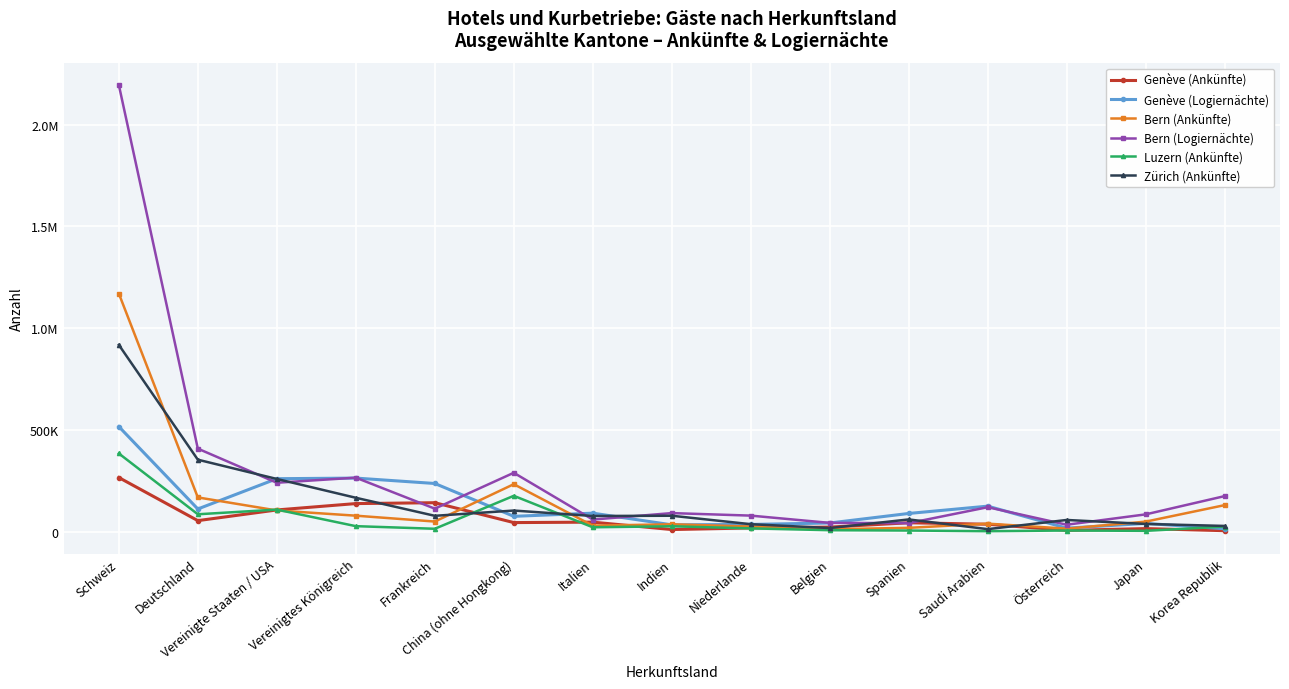

Between Italien and Österreich, which series saw the biggest shift?

Genève (Logiernächte)